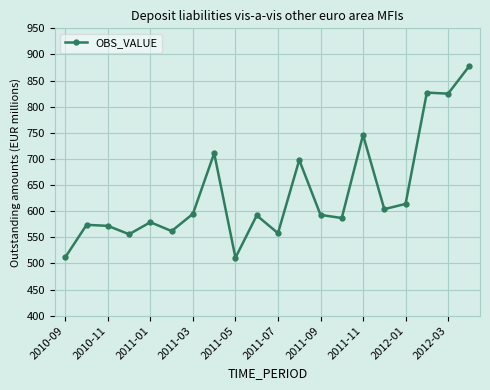

True or false: there are more than 1 points higher than both neighbors.

True